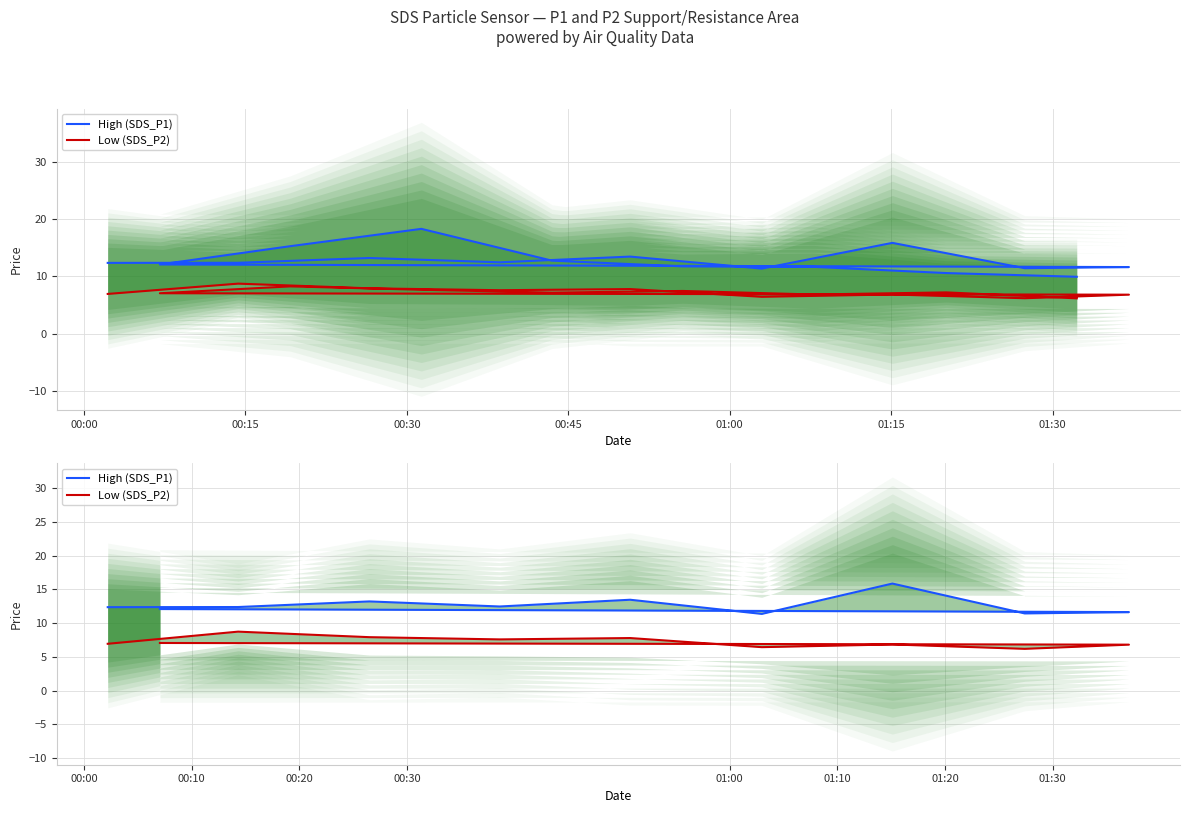

Rank the series at 01:30 from highest to lowest value.

High (SDS_P1), Low (SDS_P2)